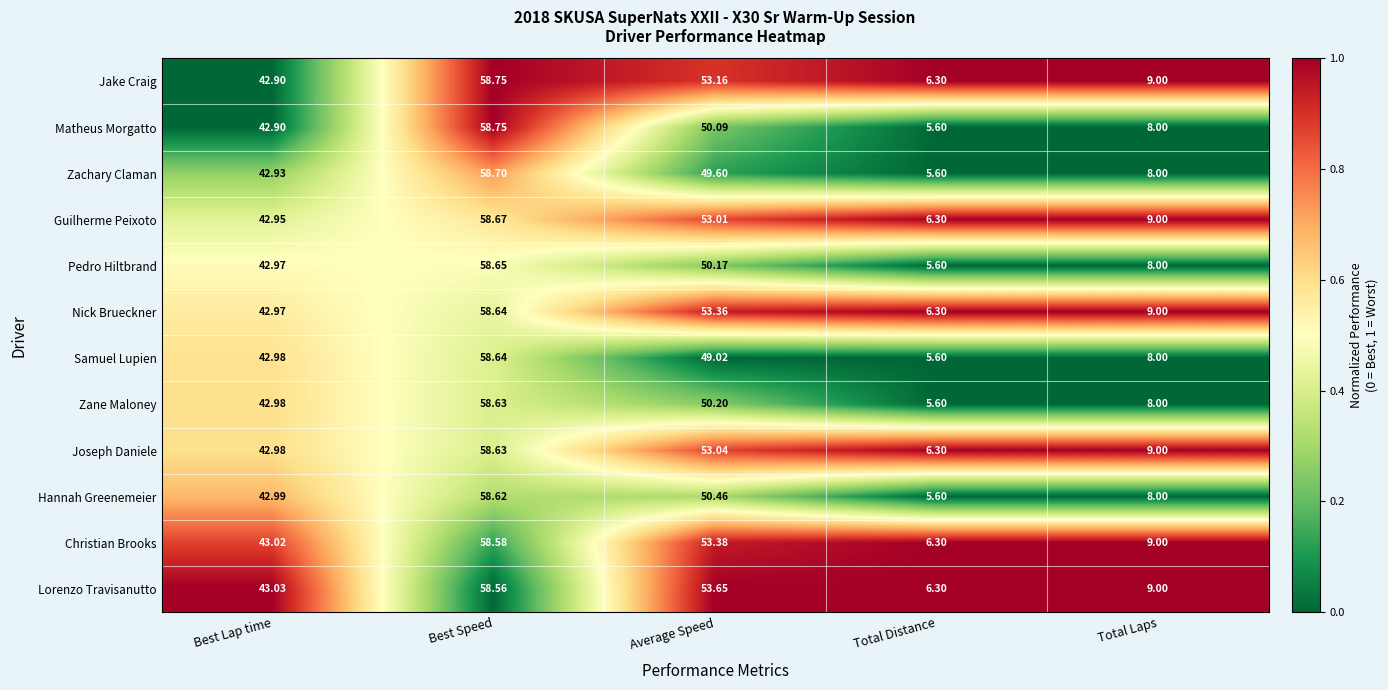

At which category is the sum across all series the highest?

Best Speed